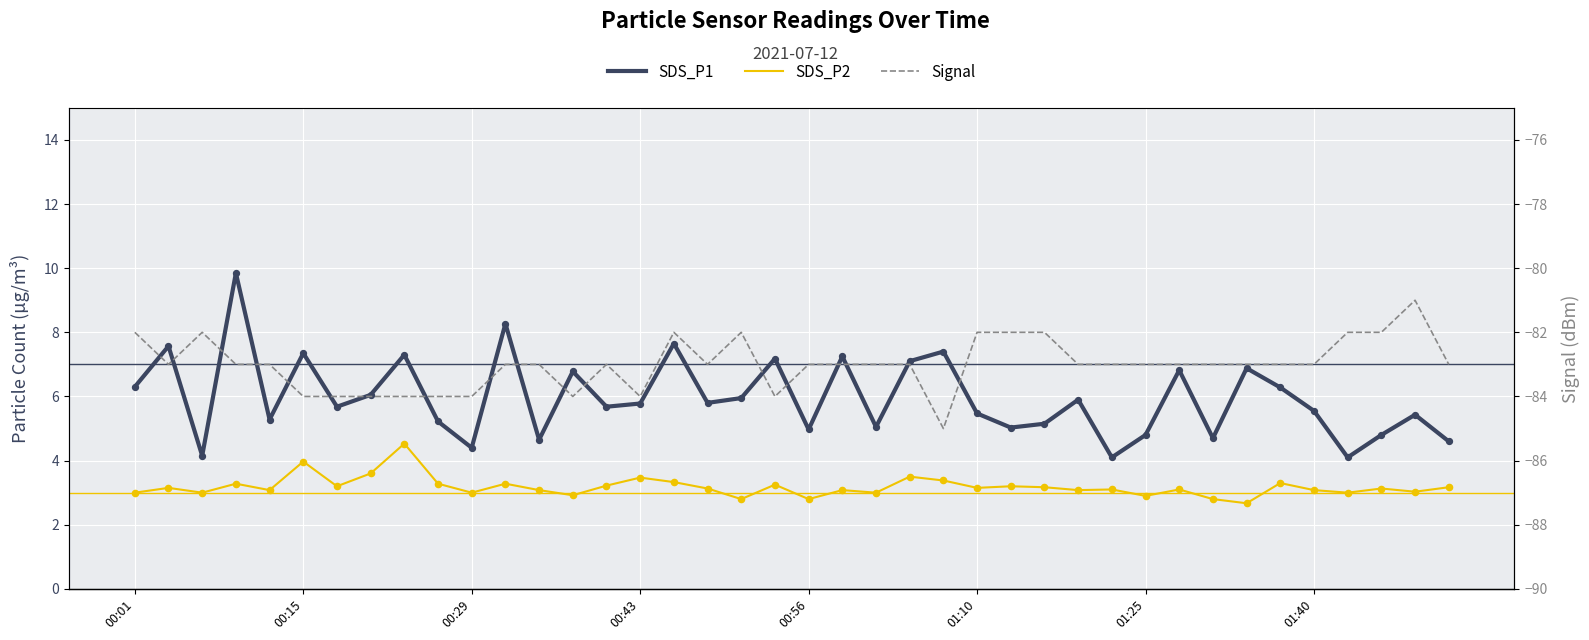

Which series reaches the maximum Y coordinate?

SDS_P1